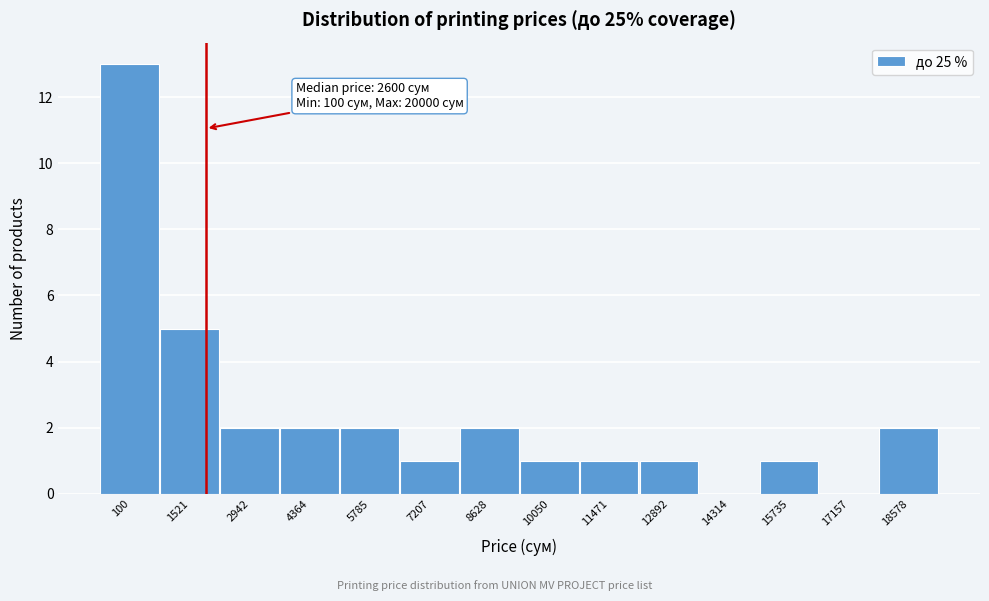

Reading right to left, what are all the values shown in this chart?

18578=2	17157=0	15735=1	14314=0	12892=1	11471=1	10050=1	8628=2	7207=1	5785=2	4364=2	2942=2	1521=5	100=13